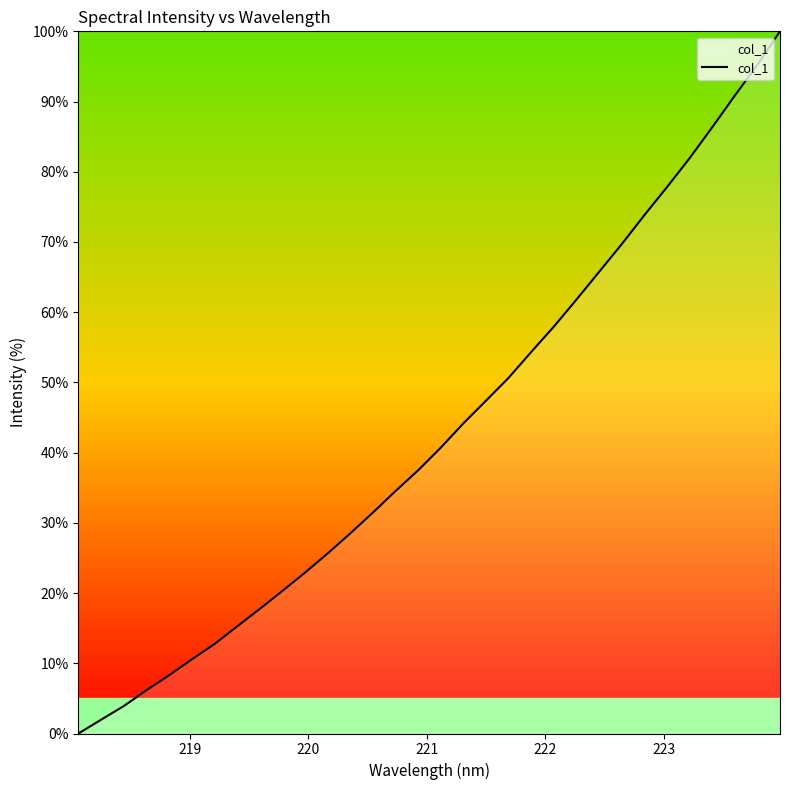

True or false: there are more than 0 points higher than both neighbors.

False